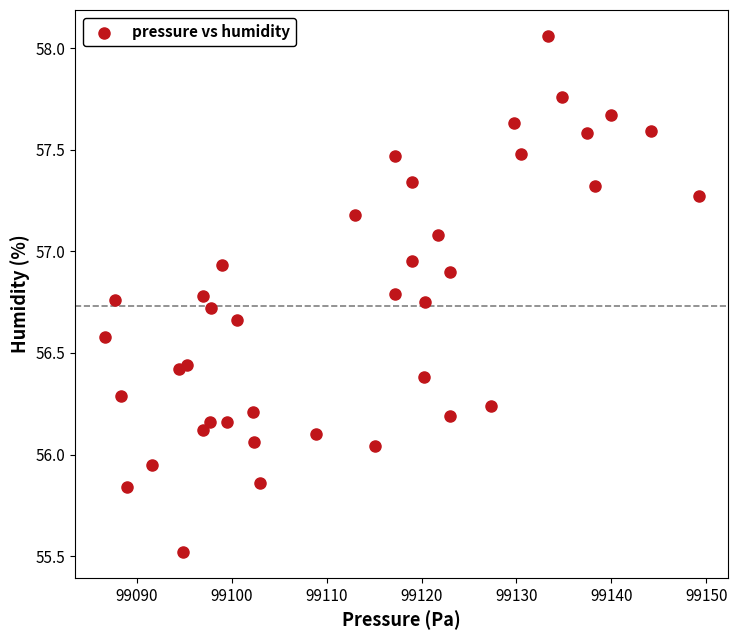

What is the range of Y values (max minus min)?

2.5